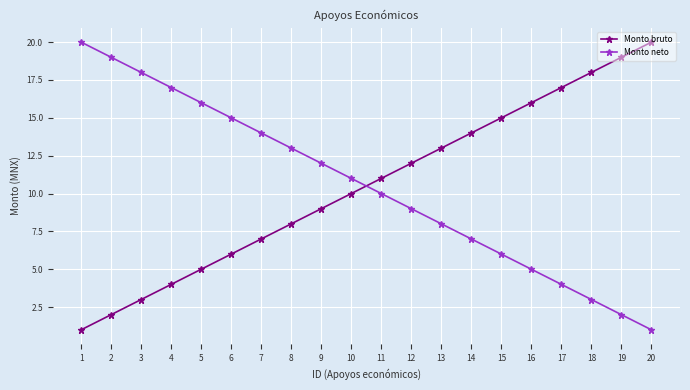

Reading left to right, transcribe all the data shown in this chart.

Monto bruto: 1	2	3	4	5	6	7	8	9	10	11	12	13	14	15	16	17	18	19	20
Monto neto: 20	19	18	17	16	15	14	13	12	11	10	9	8	7	6	5	4	3	2	1